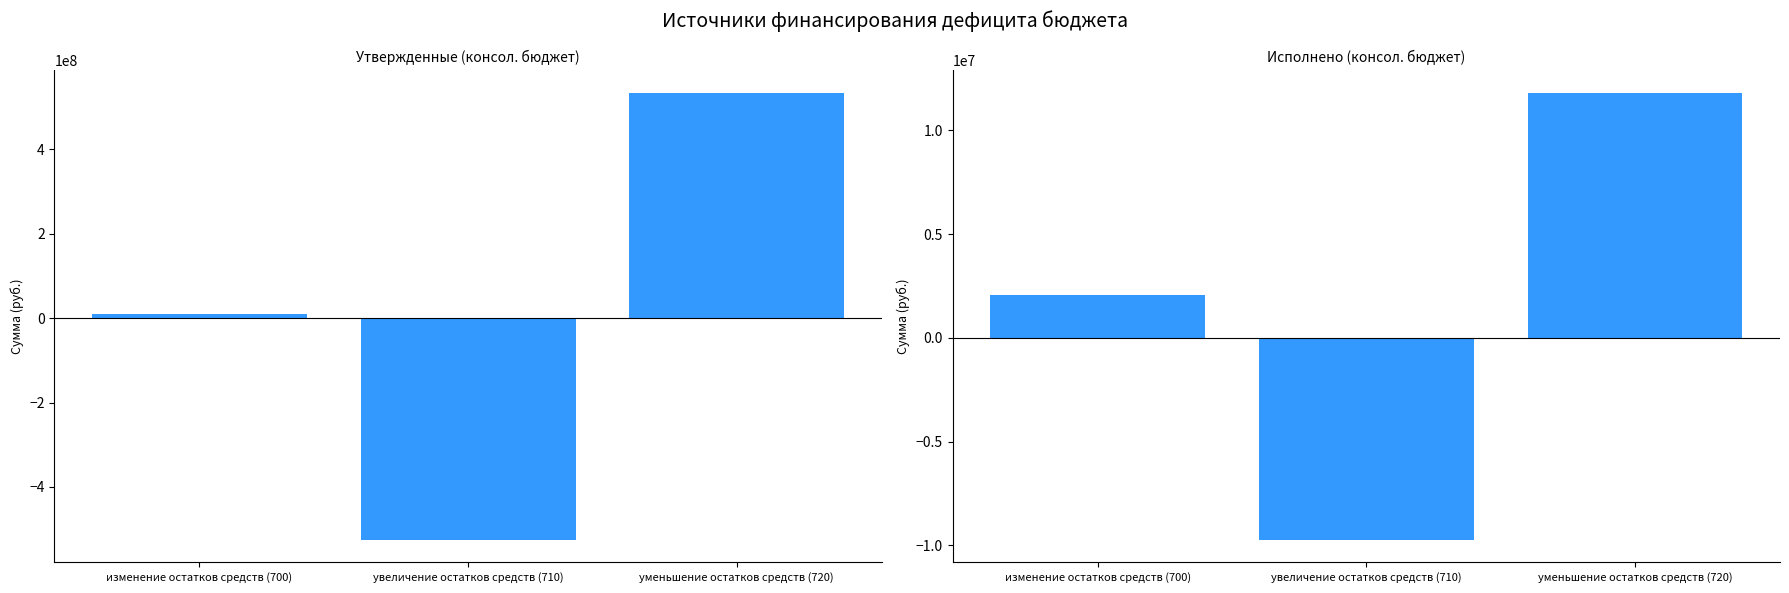

Where does the Исполнено (консол. бюджет) series first go above 2074472?

изменение остатков средств (700)